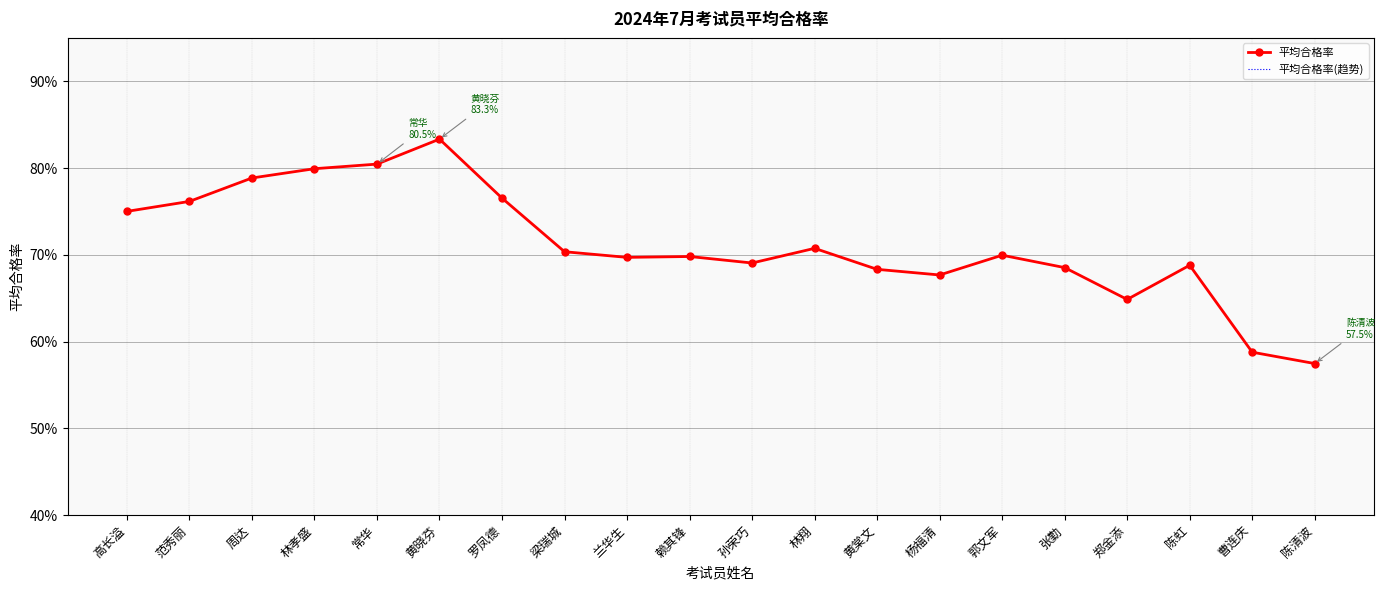

Which series has the largest total across all categories?

平均合格率